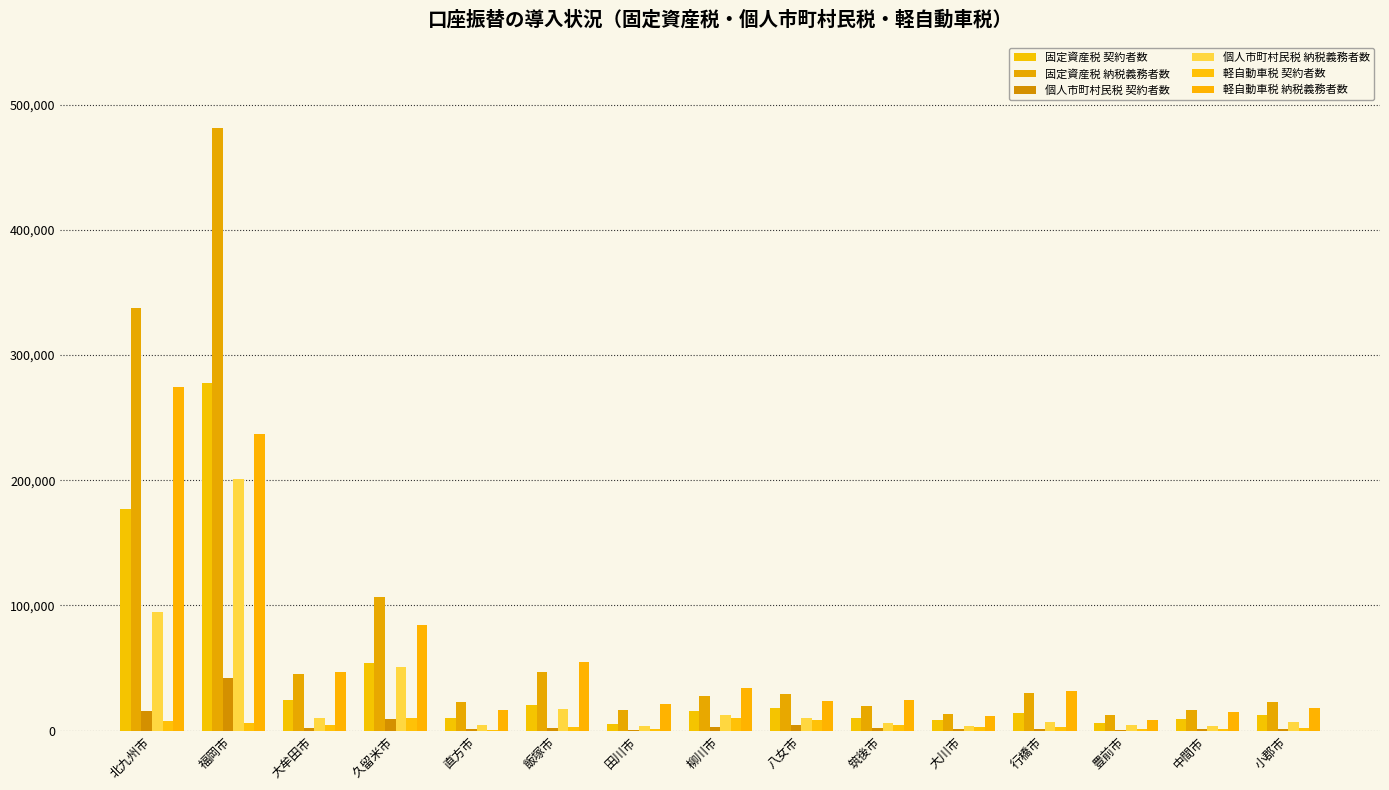

Are the bars grouped side by side (vs. stacked)?

Yes